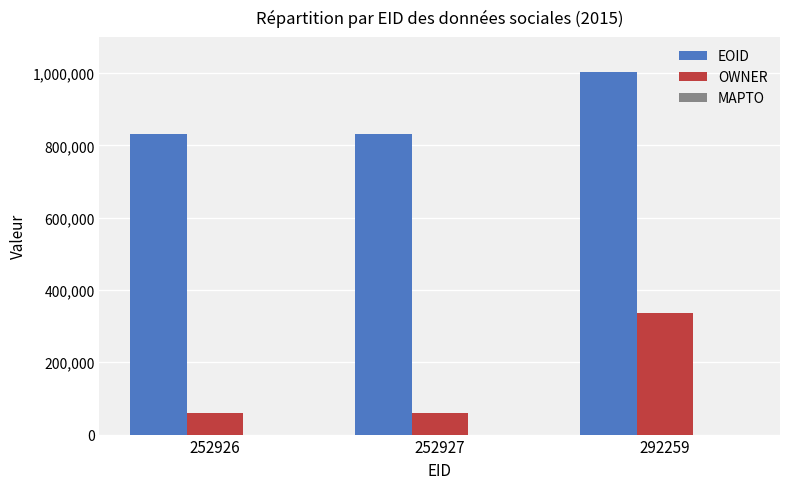

What is the spread (max minus min) of values at 252926?

771546